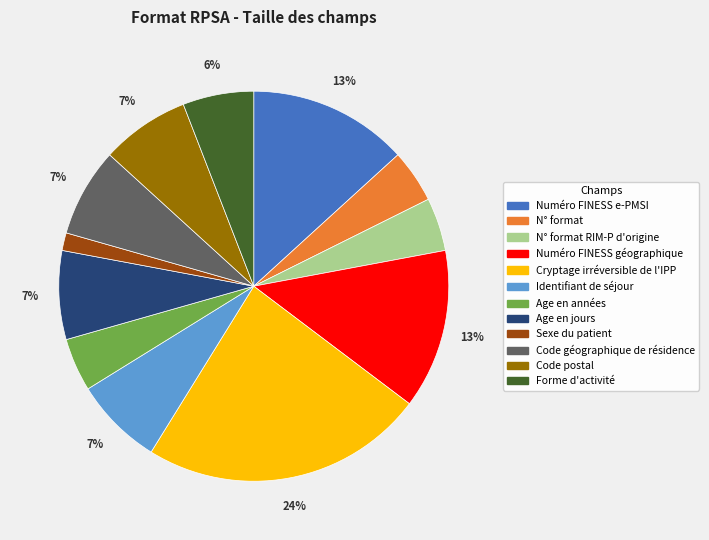

To the nearest percent, what is the average slice percentage?

8%